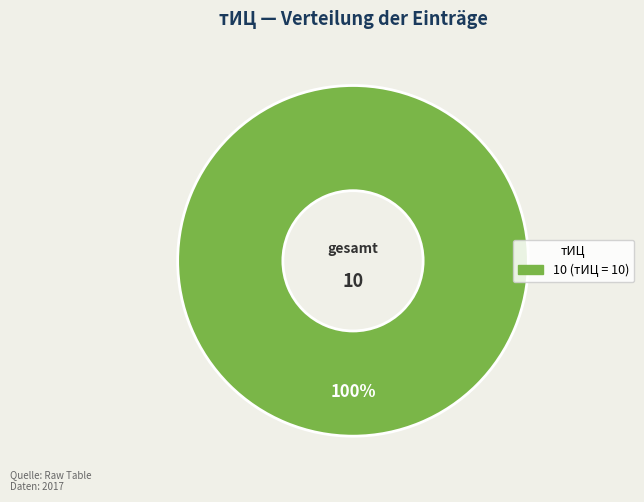

Is there any slice that represents more than half of the pie?

Yes